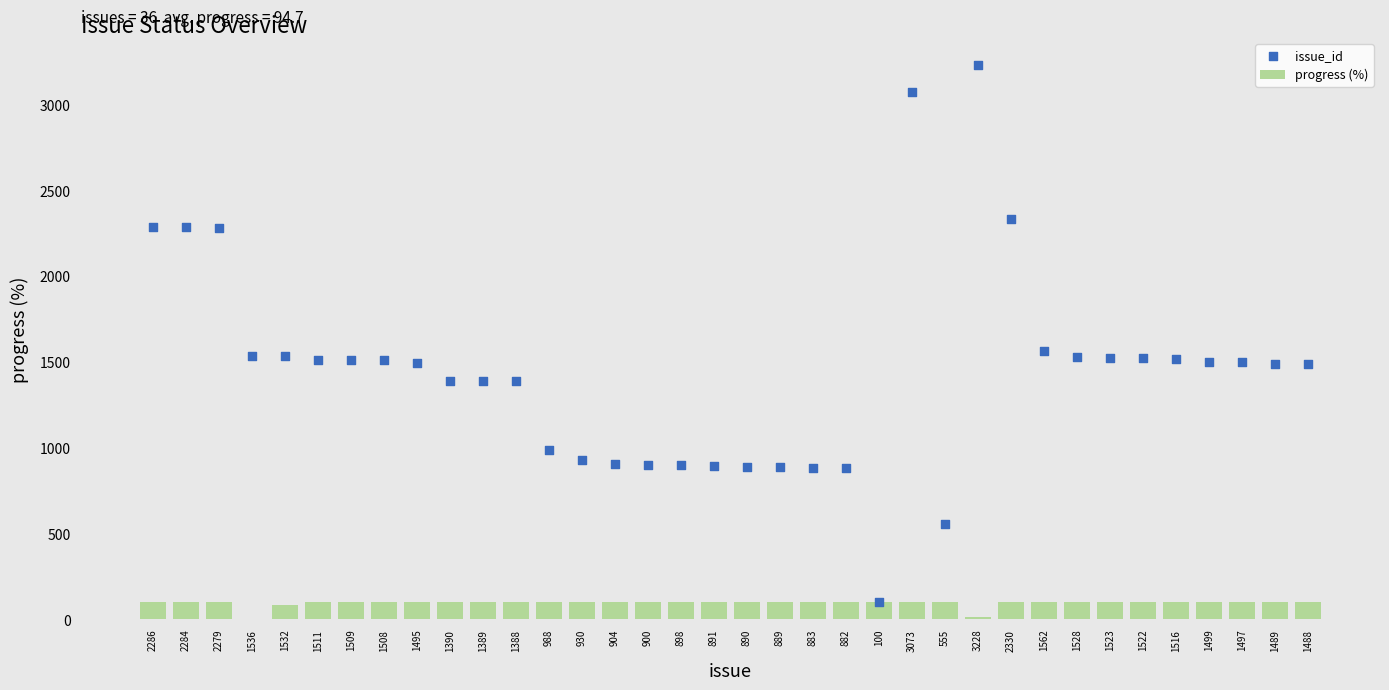

Is the value of issue_id at 900 greater than the value of progress (%) at 1523?

Yes